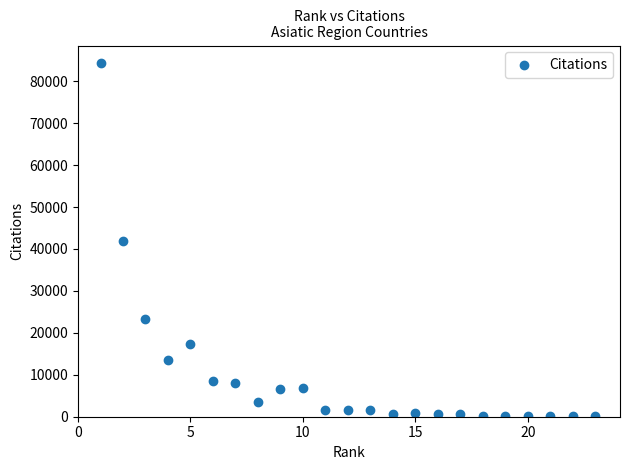

What is the range of X values (max minus min)?

22